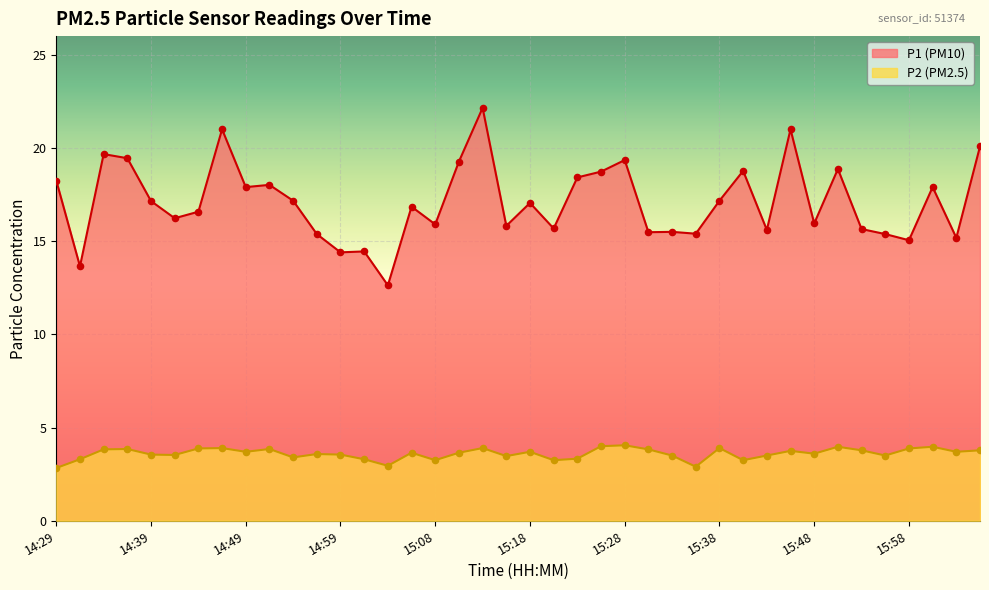

Which series has the largest total across all categories?

P1 (PM10)